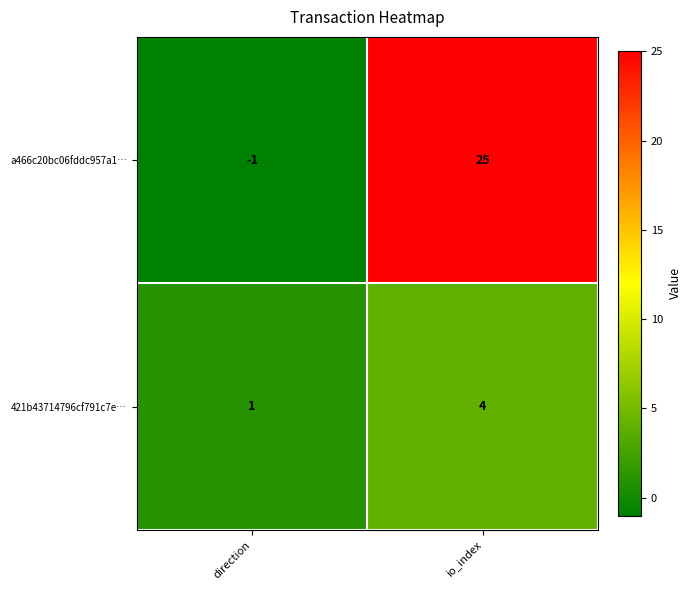

At which category is the sum across all series the highest?

io_index